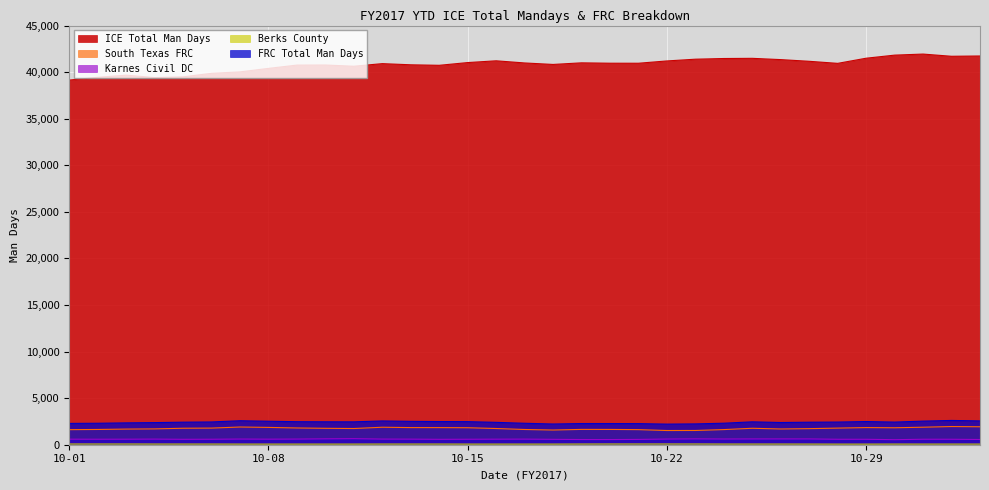

How many categories are shown in the chart?

33